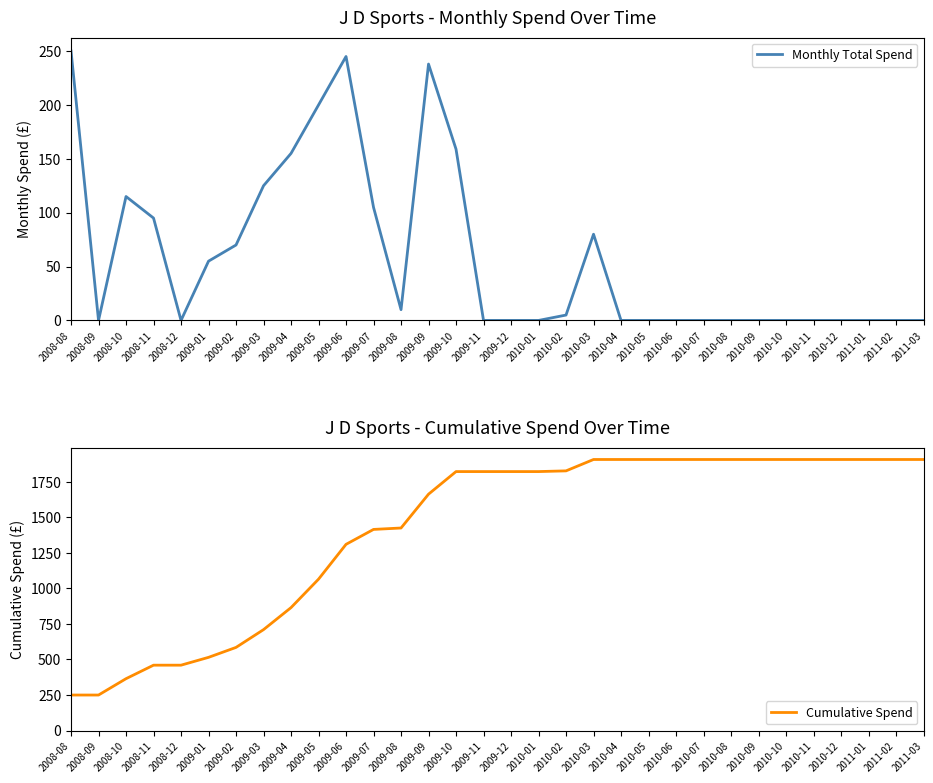

True or false: Cumulative Spend and Monthly Total Spend intersect in this chart.

False